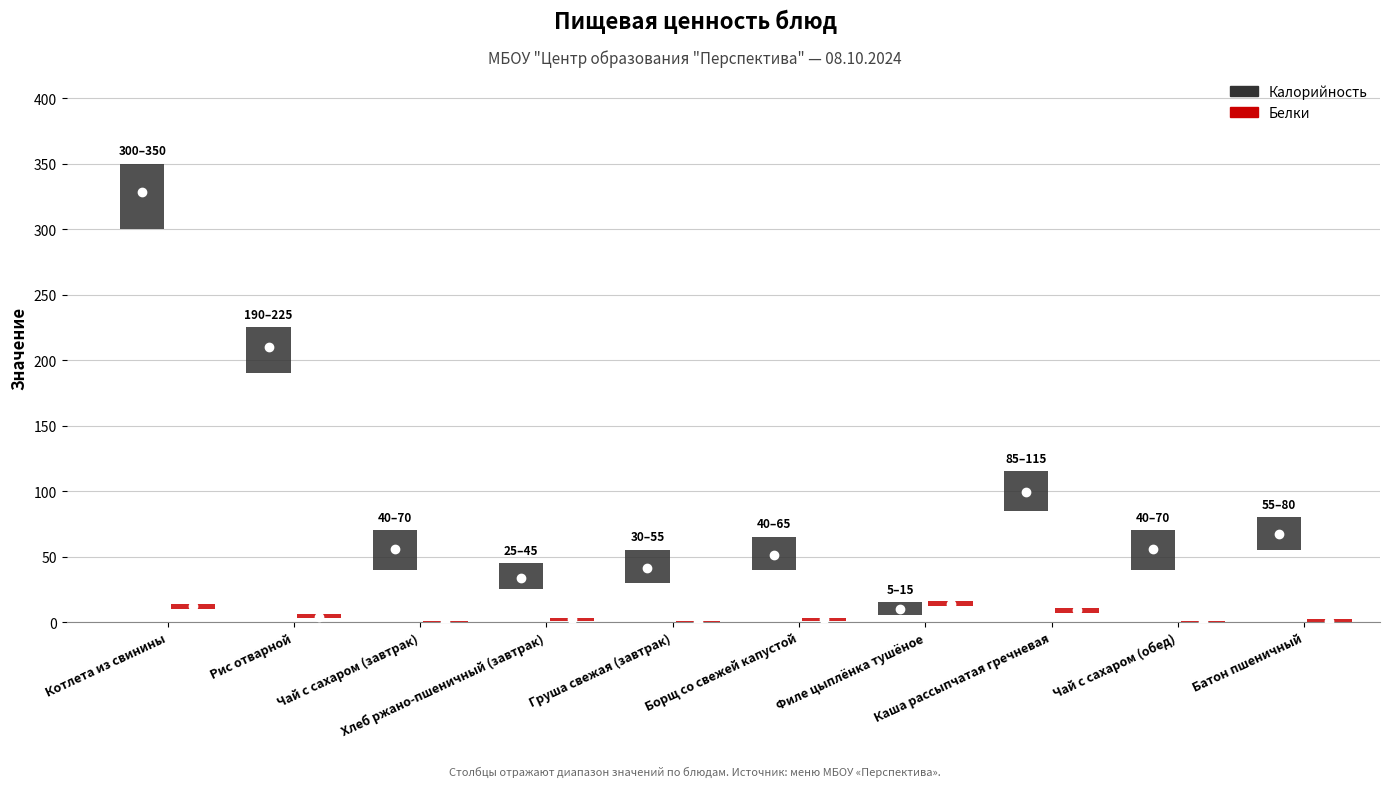

True or false: Белки has a value of 3 at Борщ со свежей капустой.

False